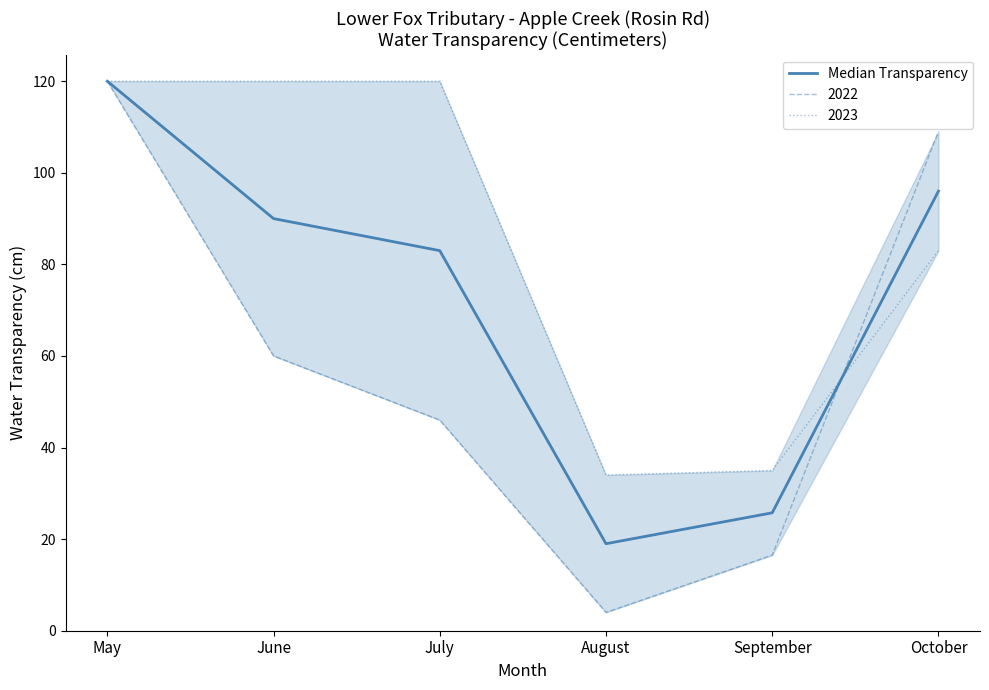

What is the minimum value shown in the chart?

19.0